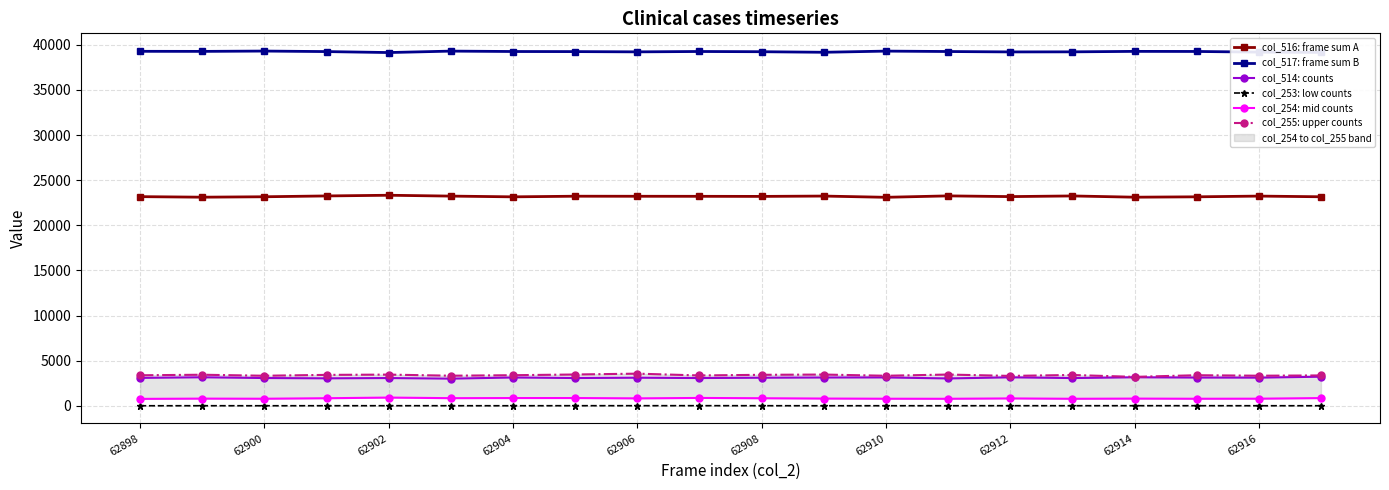

True or false: col_514: counts and col_253: low counts cross at least once.

False